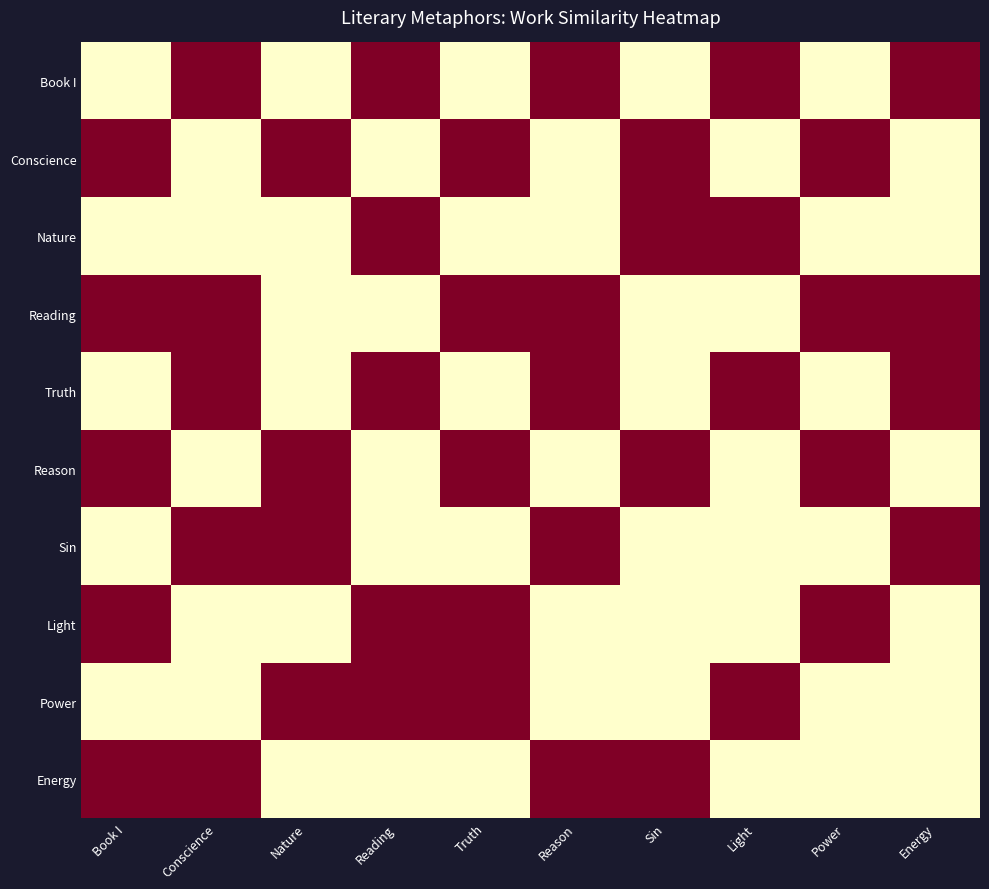

At how many categories does at least one series exceed 0?

10